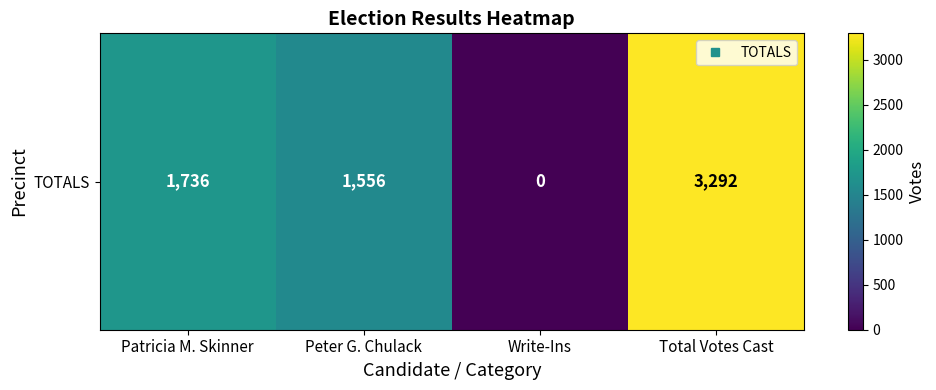

At which category does the chart reach its minimum across all series?

Write-Ins